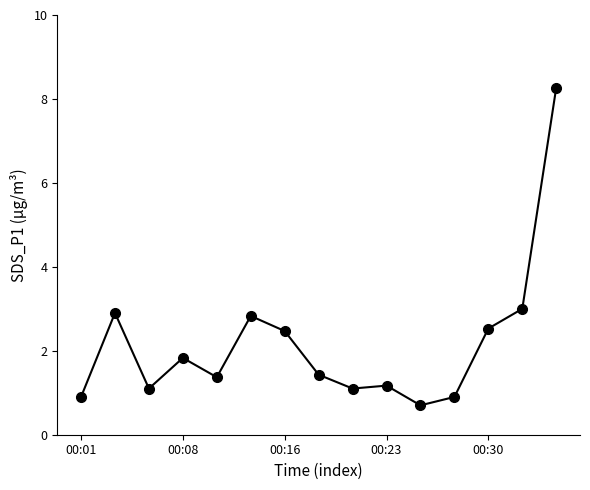

Reading left to right, what are all the values shown in this chart?

0.9	2.9	1.1	1.8	1.4	2.8	2.5	1.4	1.1	1.2	0.7	0.9	2.5	3.0	8.3